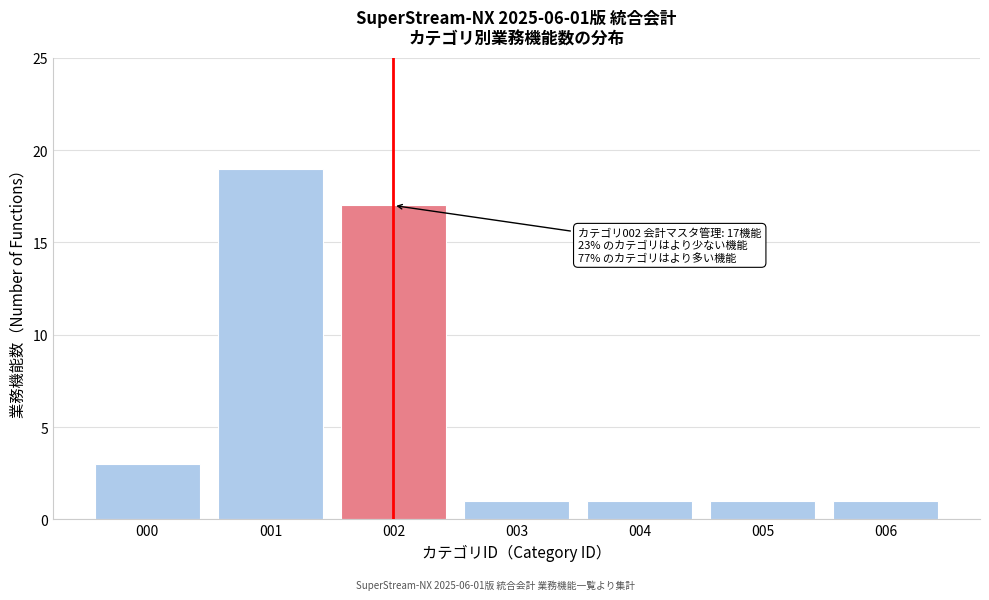

Reading right to left, transcribe all the data shown in this chart.

006=1	005=1	004=1	003=1	002=17	001=19	000=3